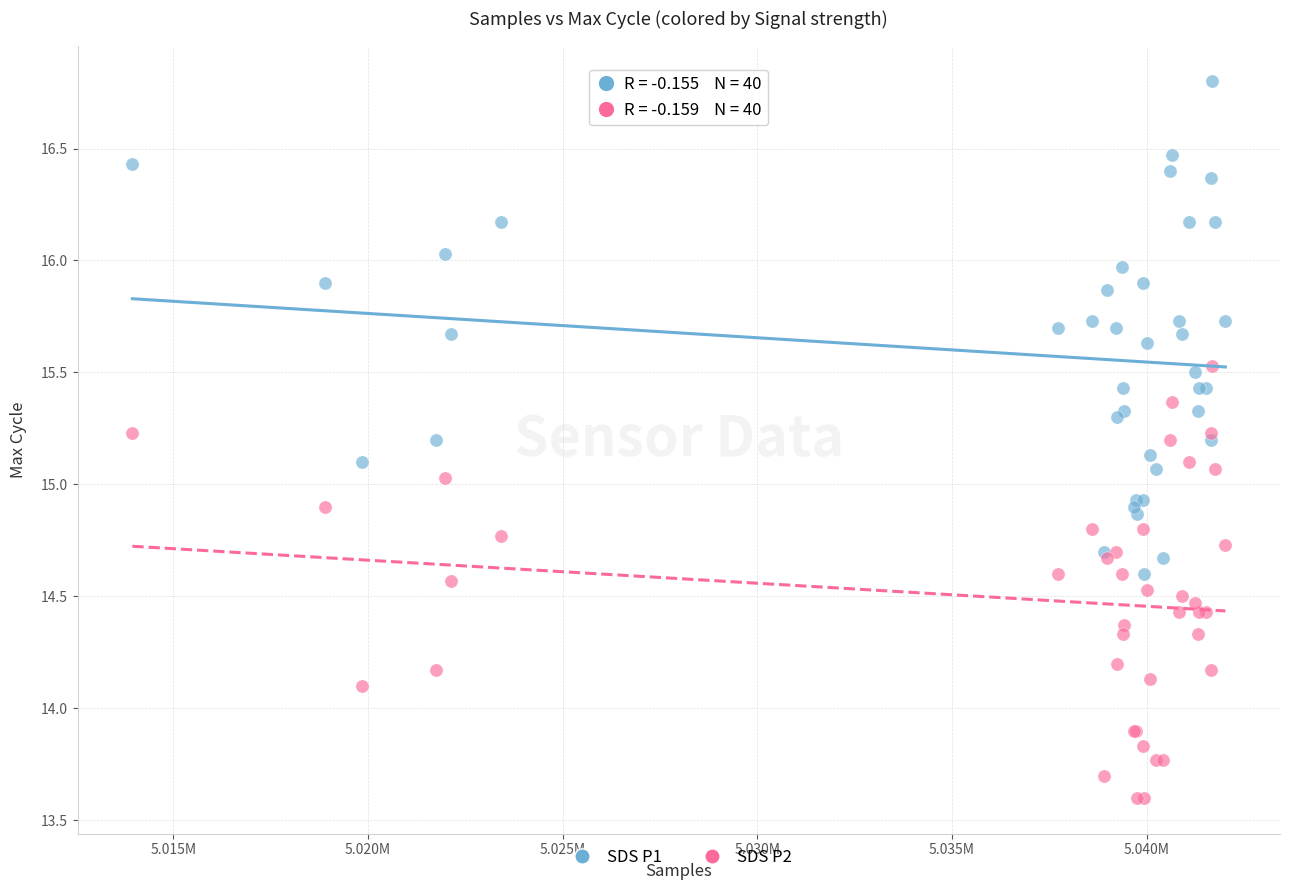

Which series reaches the minimum Y coordinate?

SDS P2